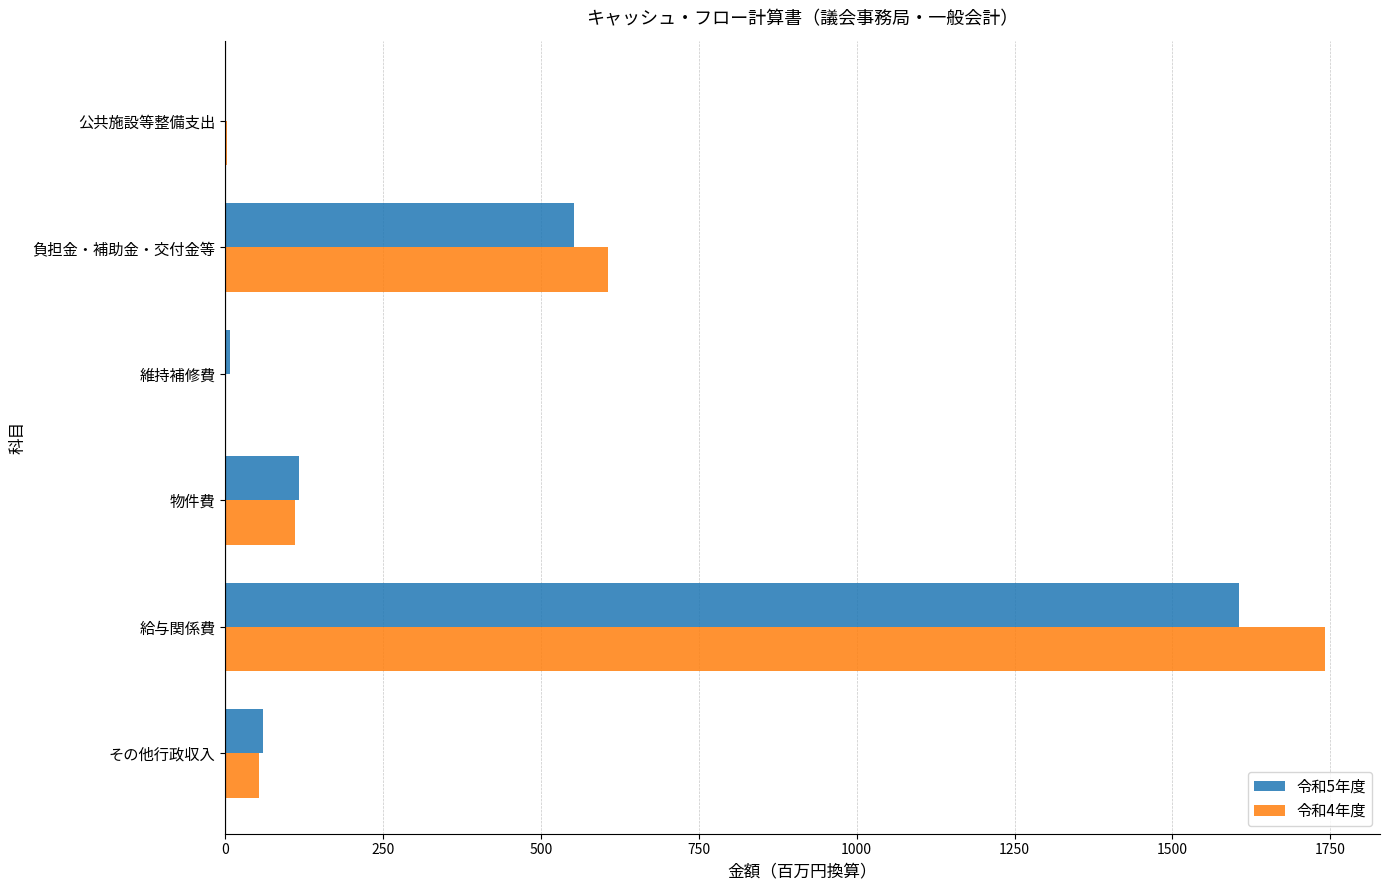

What are all the series names shown in the legend?

令和5年度, 令和4年度